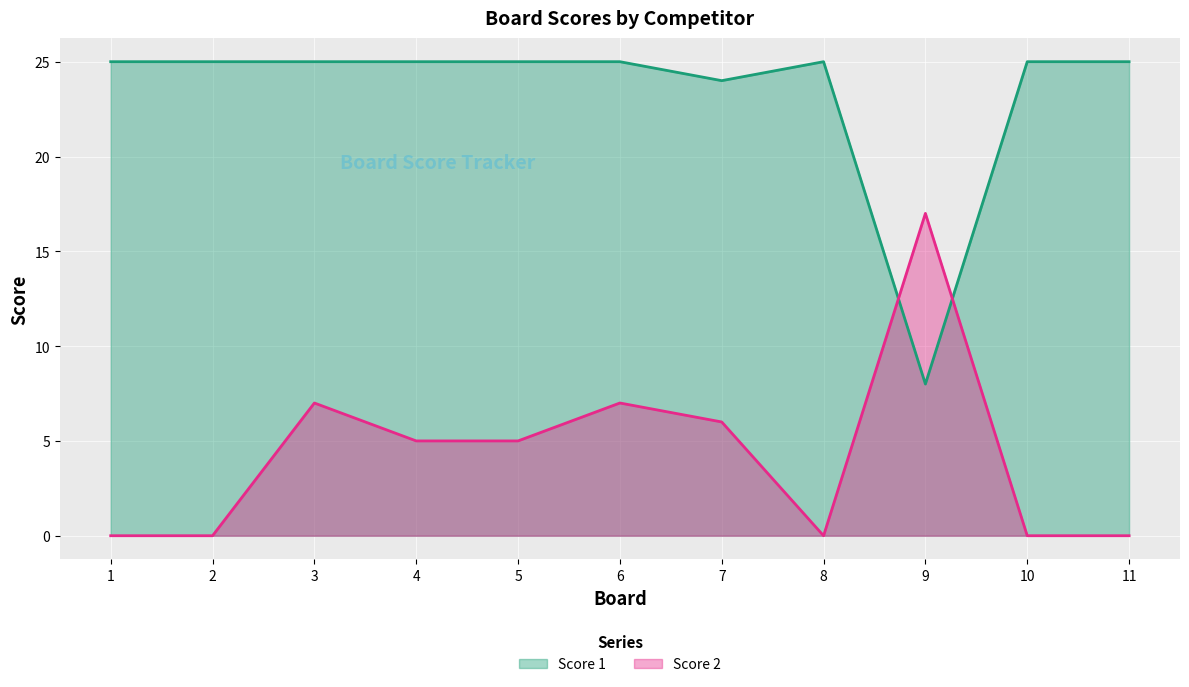

What is the average value of the Score 2 series?

4